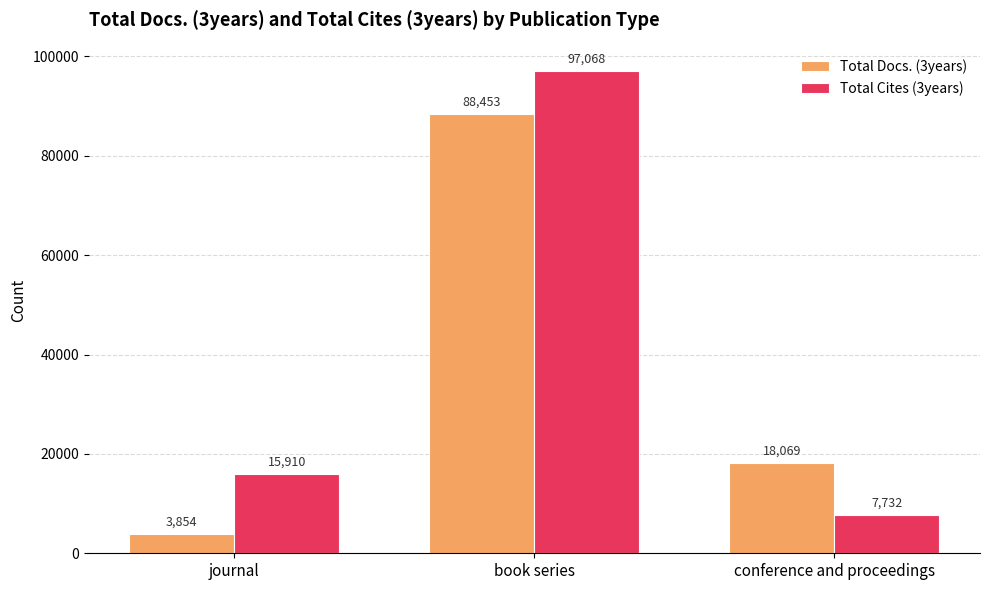

What is the lowest value of the Total Docs. (3years) series?

3854